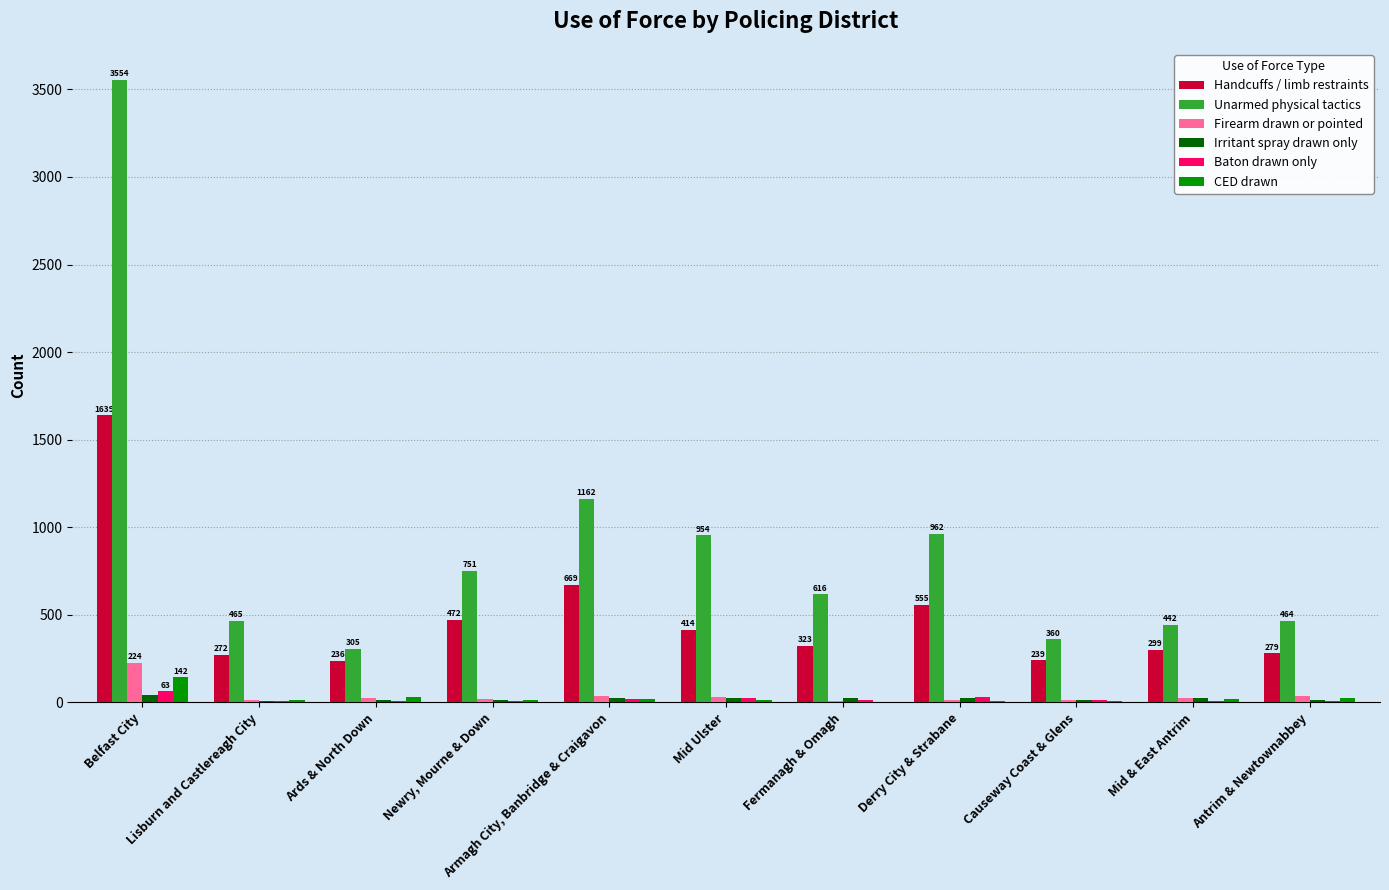

Which series has the largest total across all categories?

Unarmed physical tactics